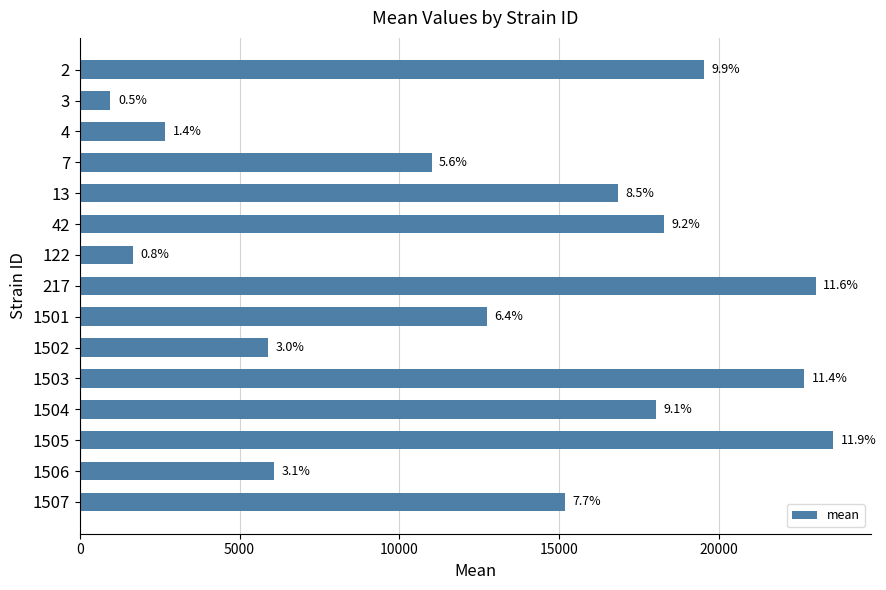

Are the bars horizontal?

Yes